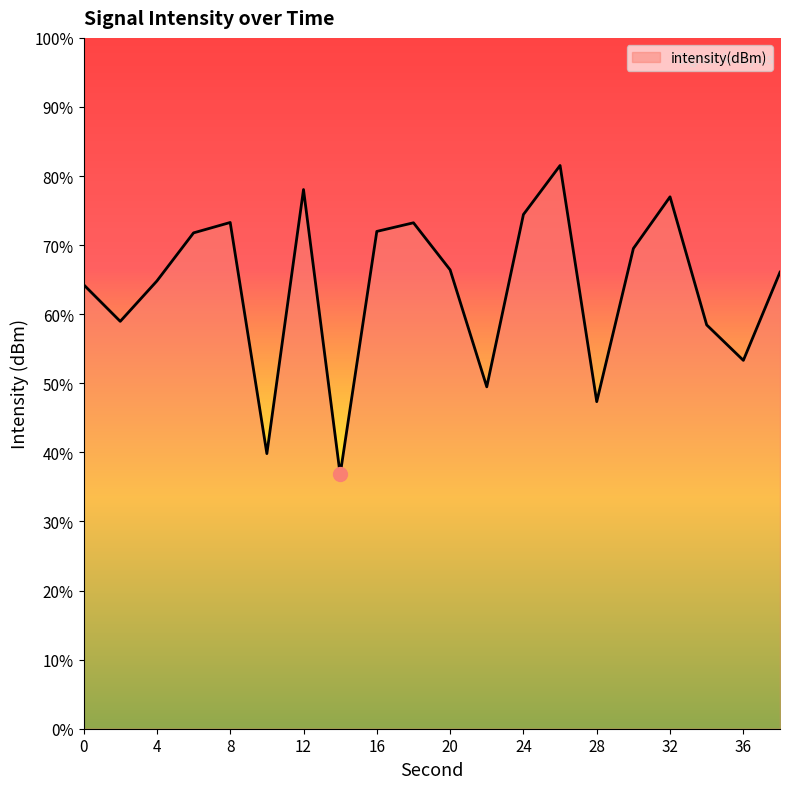

What is the difference between the maximum and minimum values?

44.7